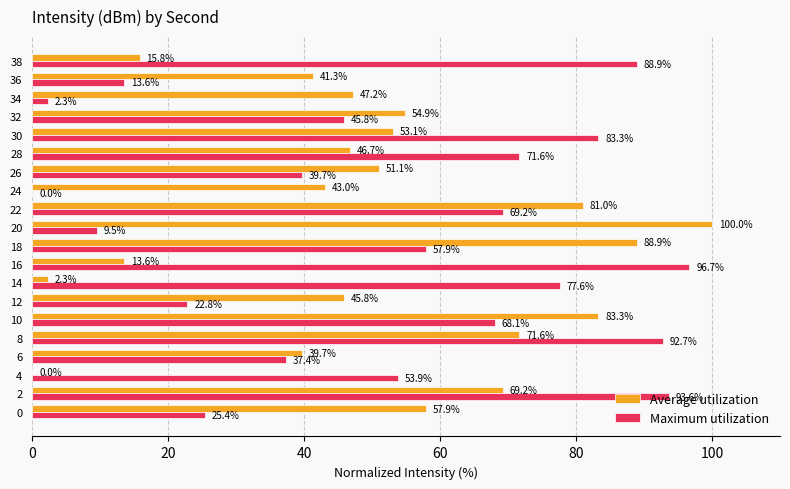

Where is Maximum utilization nearest to the value 48?

32